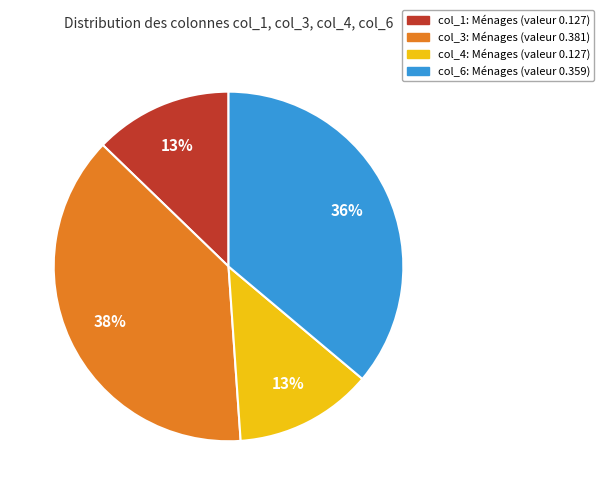

Count the number of slices in the pie.

4